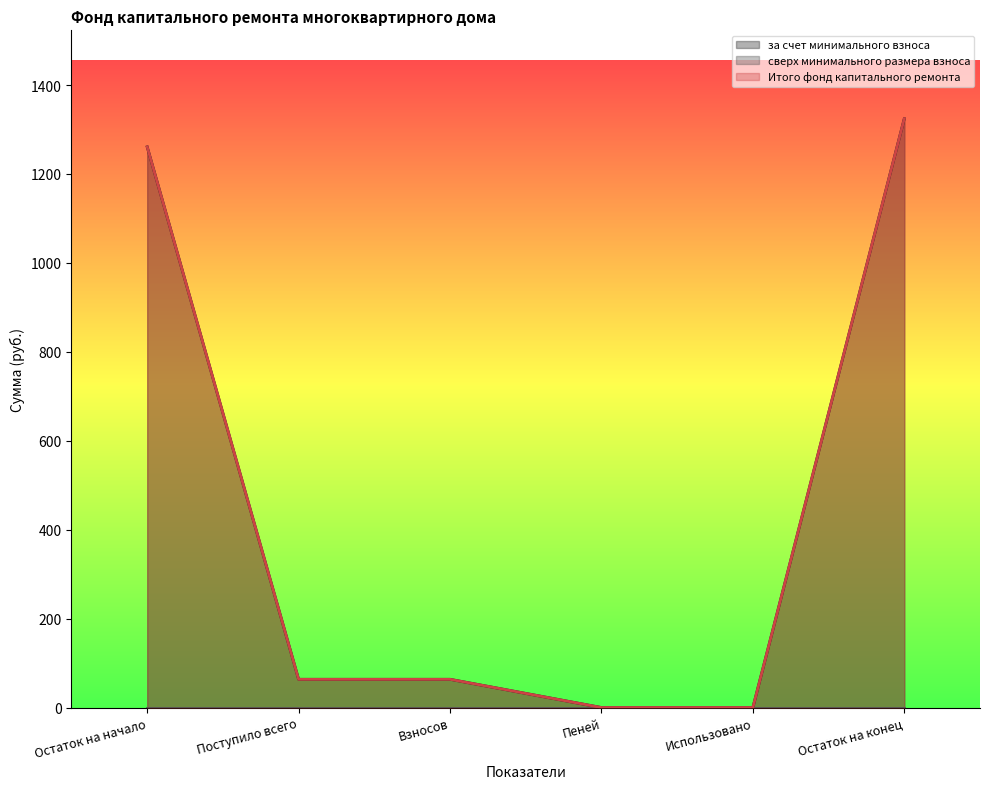

Which series has the largest total across all categories?

за счет минимального взноса